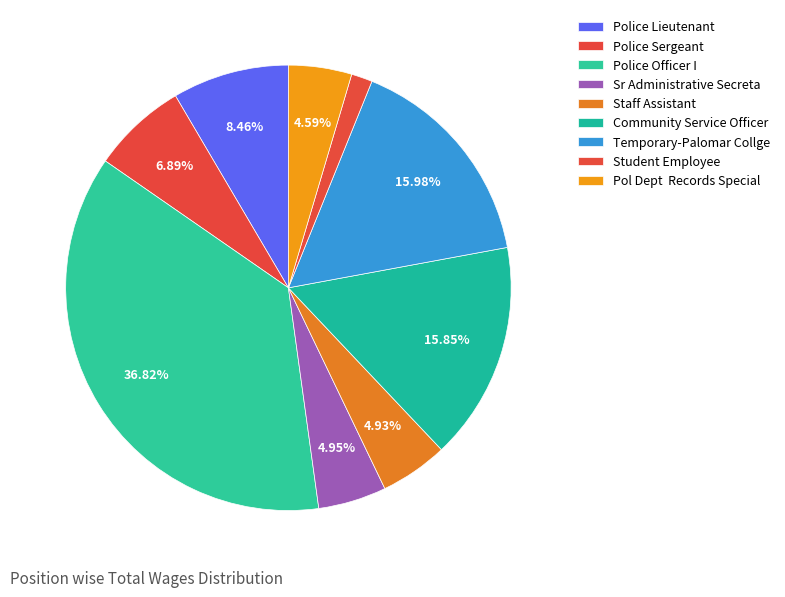

How many slices are in this pie chart?

9